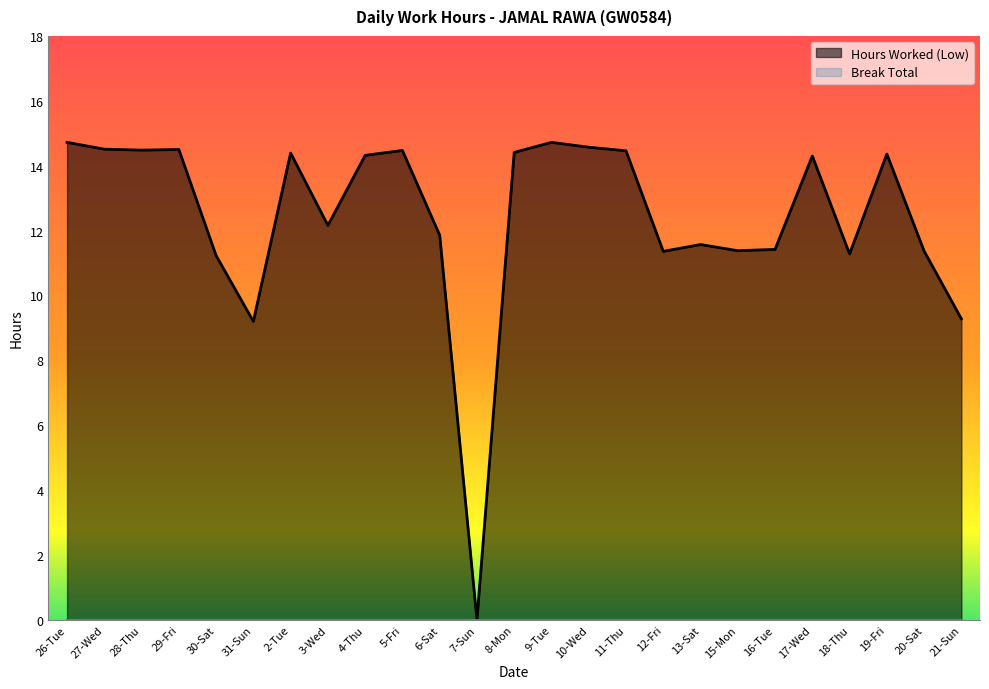

Reading left to right, transcribe all the data shown in this chart.

26-Tue=14.7	27-Wed=14.5	28-Thu=14.5	29-Fri=14.5	30-Sat=11.2	31-Sun=9.2	2-Tue=14.4	3-Wed=12.2	4-Thu=14.3	5-Fri=14.5	6-Sat=11.9	7-Sun=0.0	8-Mon=14.4	9-Tue=14.7	10-Wed=14.6	11-Thu=14.5	12-Fri=11.4	13-Sat=11.6	15-Mon=11.4	16-Tue=11.4	17-Wed=14.3	18-Thu=11.3	19-Fri=14.4	20-Sat=11.4	21-Sun=9.3